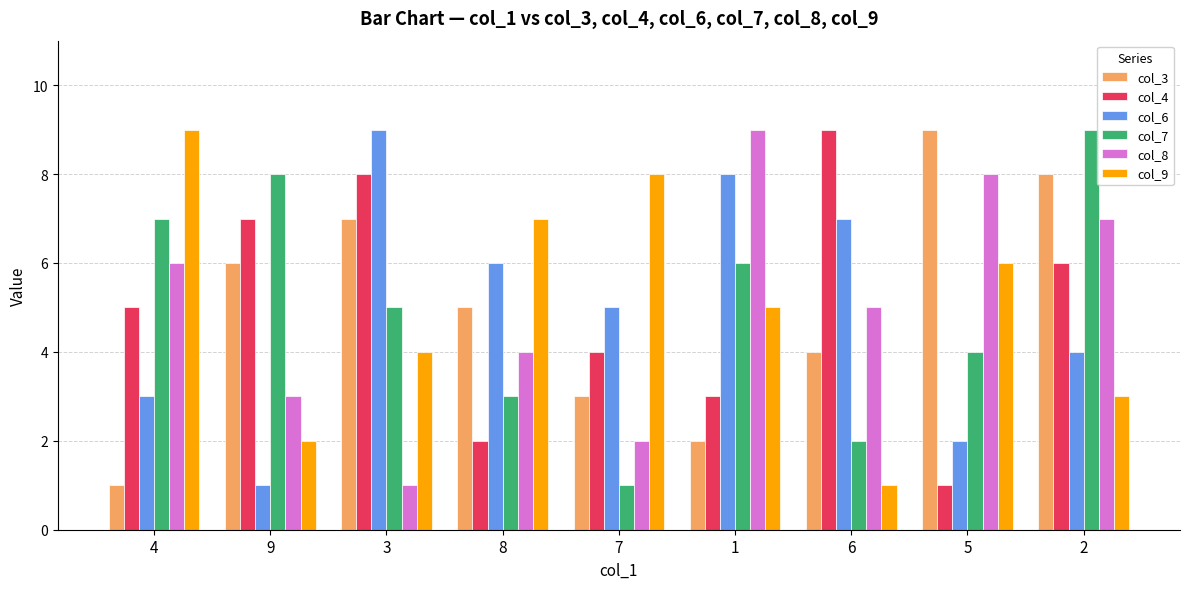

Reading left to right, list all the values displayed in this chart.

col_3: 4=1	9=6	3=7	8=5	7=3	1=2	6=4	5=9	2=8
col_4: 4=5	9=7	3=8	8=2	7=4	1=3	6=9	5=1	2=6
col_6: 4=3	9=1	3=9	8=6	7=5	1=8	6=7	5=2	2=4
col_7: 4=7	9=8	3=5	8=3	7=1	1=6	6=2	5=4	2=9
col_8: 4=6	9=3	3=1	8=4	7=2	1=9	6=5	5=8	2=7
col_9: 4=9	9=2	3=4	8=7	7=8	1=5	6=1	5=6	2=3